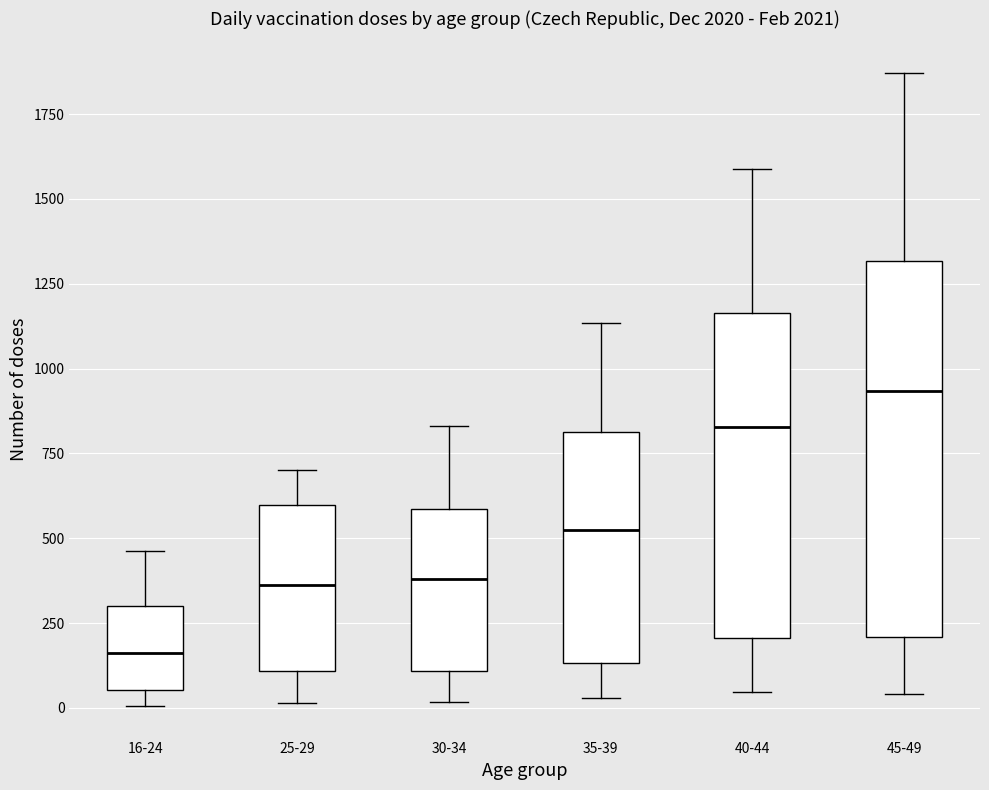

Comparing the boxes themselves (not the whiskers), which one is the tallest?

45-49